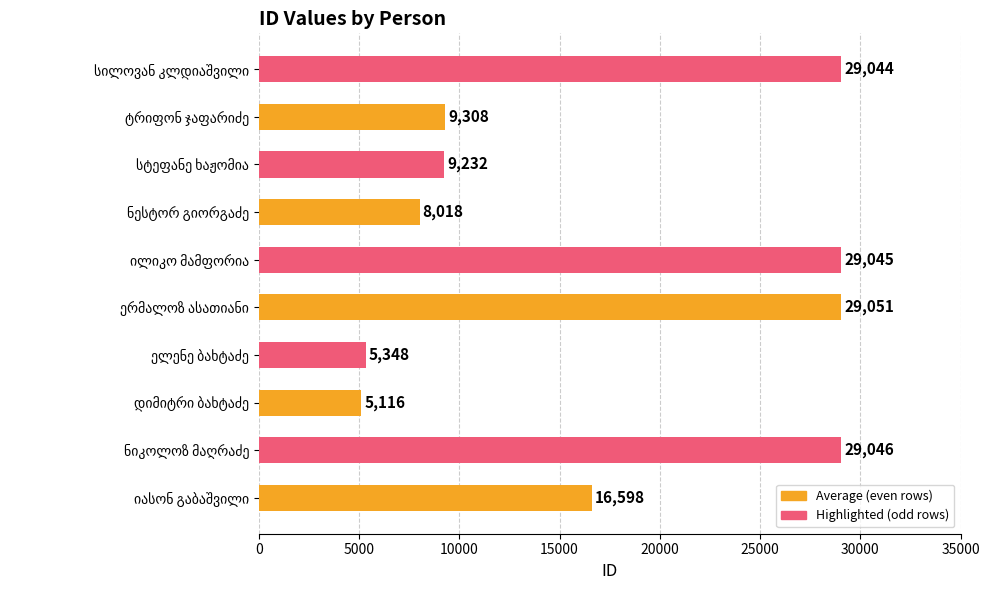

Reading bottom to top, list all the values displayed in this chart.

16598	29046	5116	5348	29051	29045	8018	9232	9308	29044